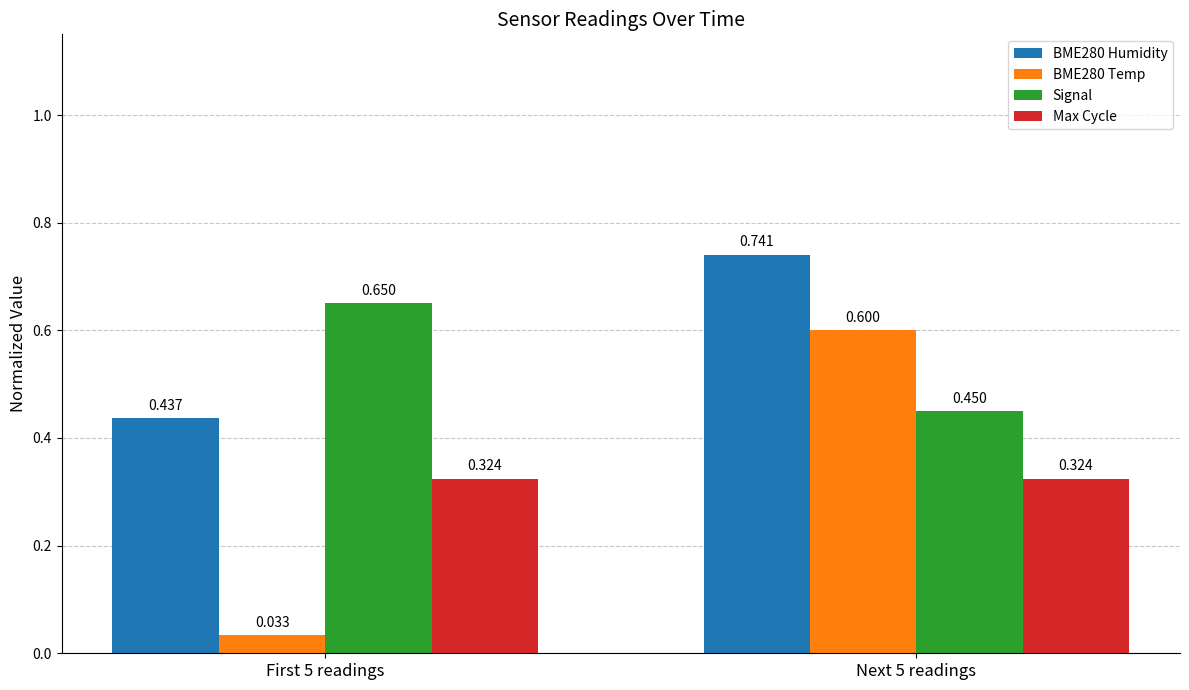

What is the lowest value of the BME280 Humidity series?

0.4